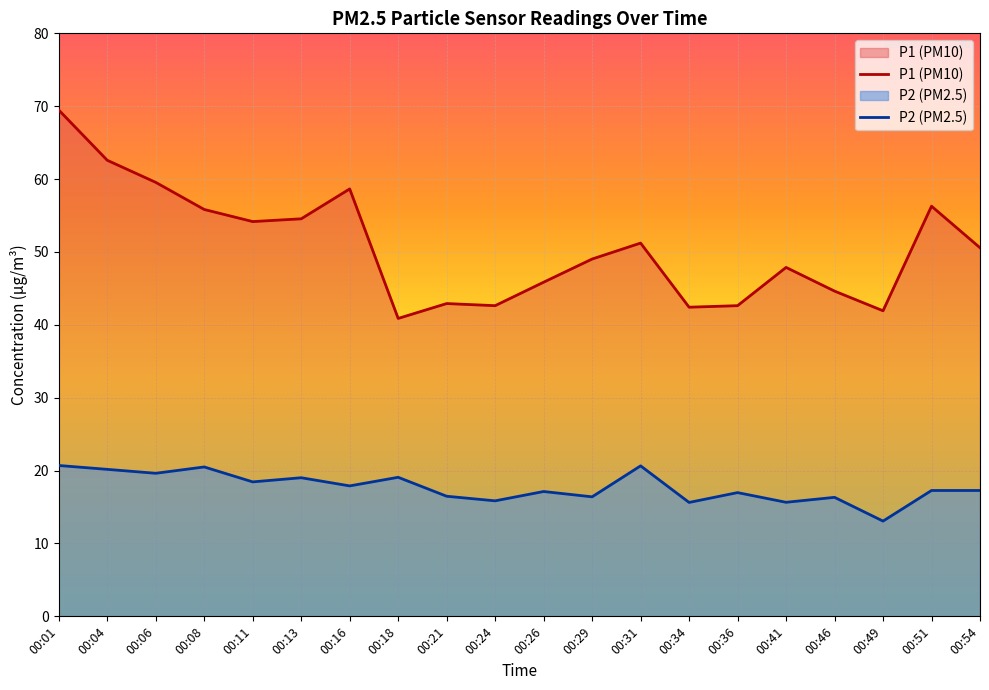

List the series in order of their overall mean, highest first.

P1 (PM10), P2 (PM2.5)